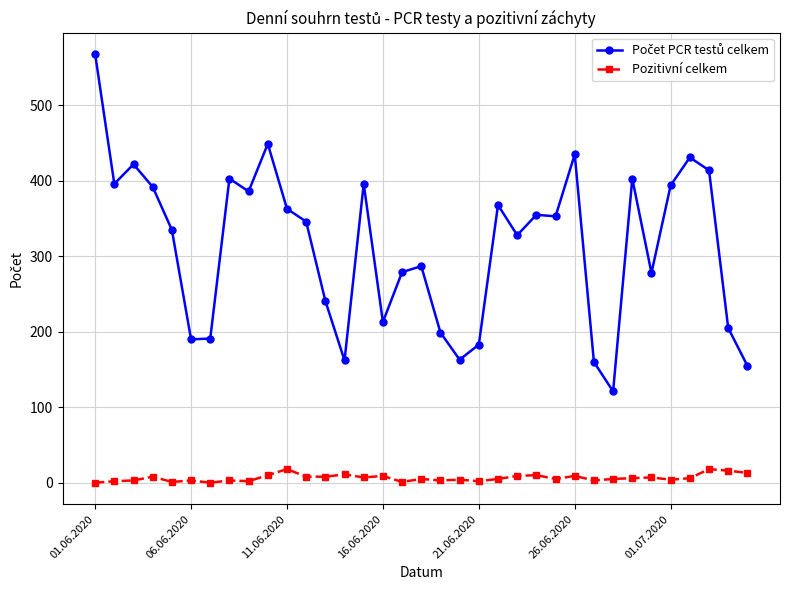

True or false: Pozitivní celkem has more than 2 points higher than both neighbors.

True